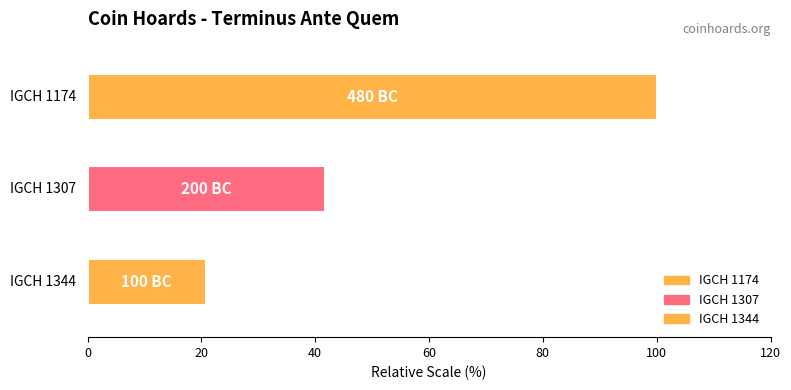

What is the value of the 2nd bar from the left?

-200